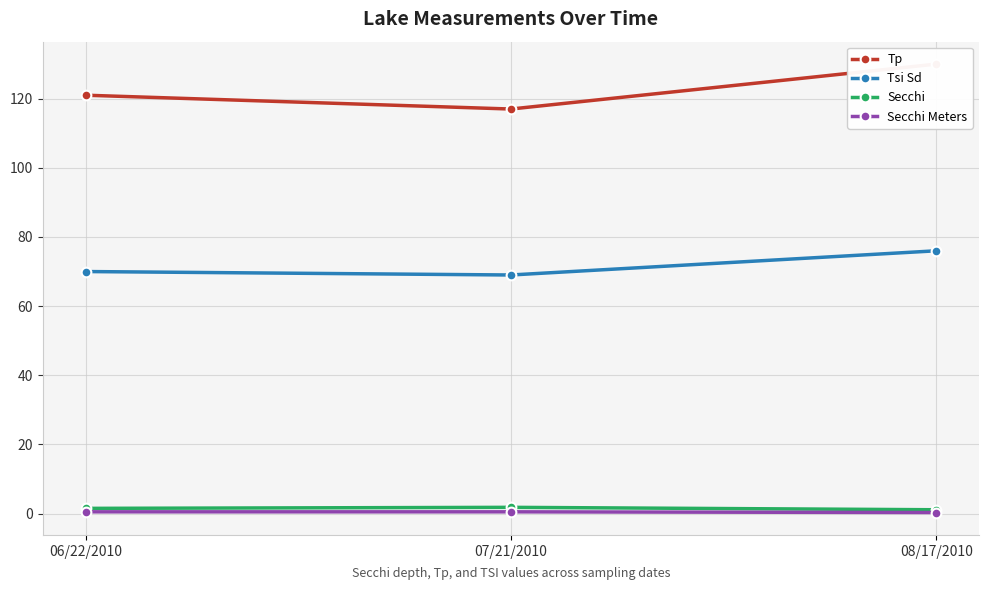

Is this an area chart (filled region under the line)?

No